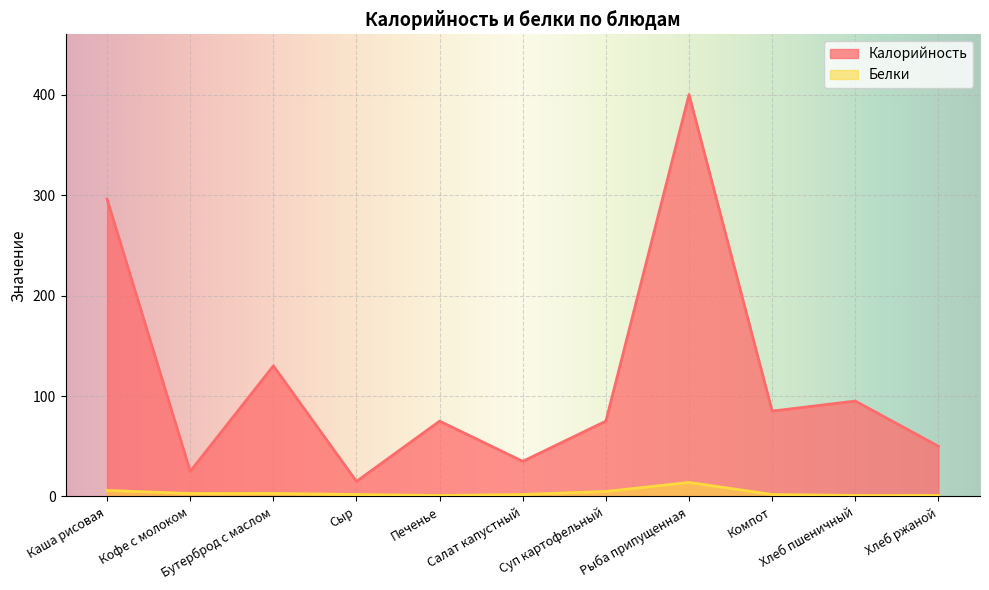

Which has a higher value, Хлеб пшеничный or Сыр?

Хлеб пшеничный